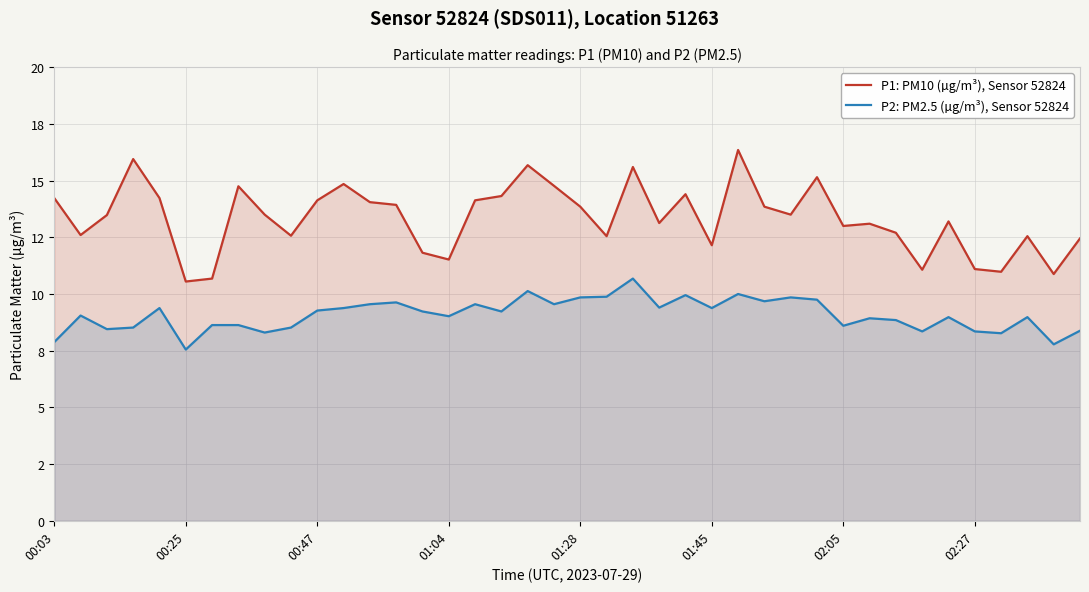

Which series has the largest range (max minus min)?

P1: PM10 (µg/m³), Sensor 52824